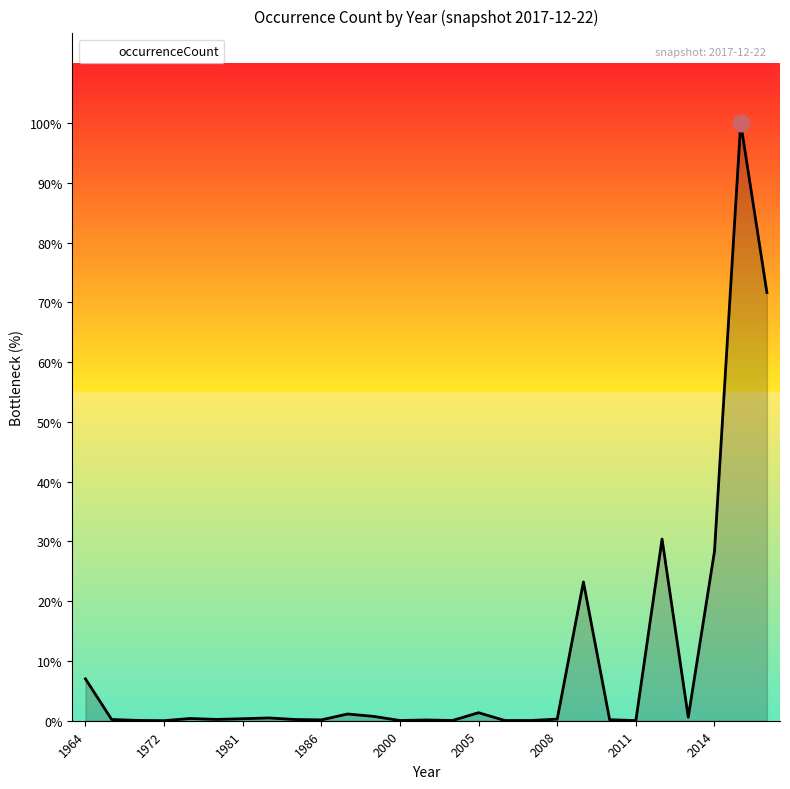

What is the value of the 19th point from the left?

21